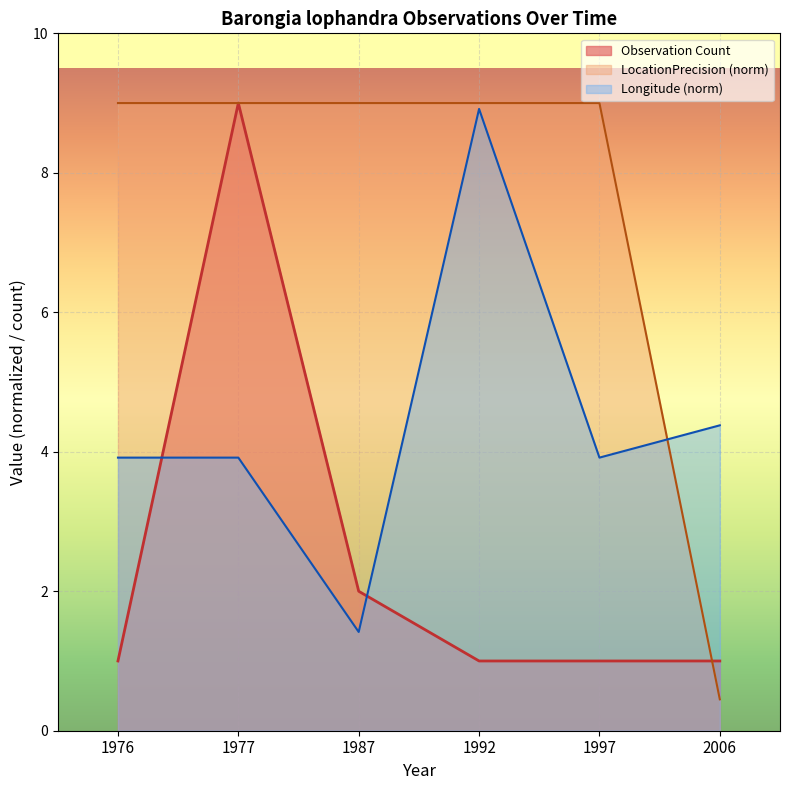

How many intersections are there between LocationPrecision (norm) and Observation Count?

1